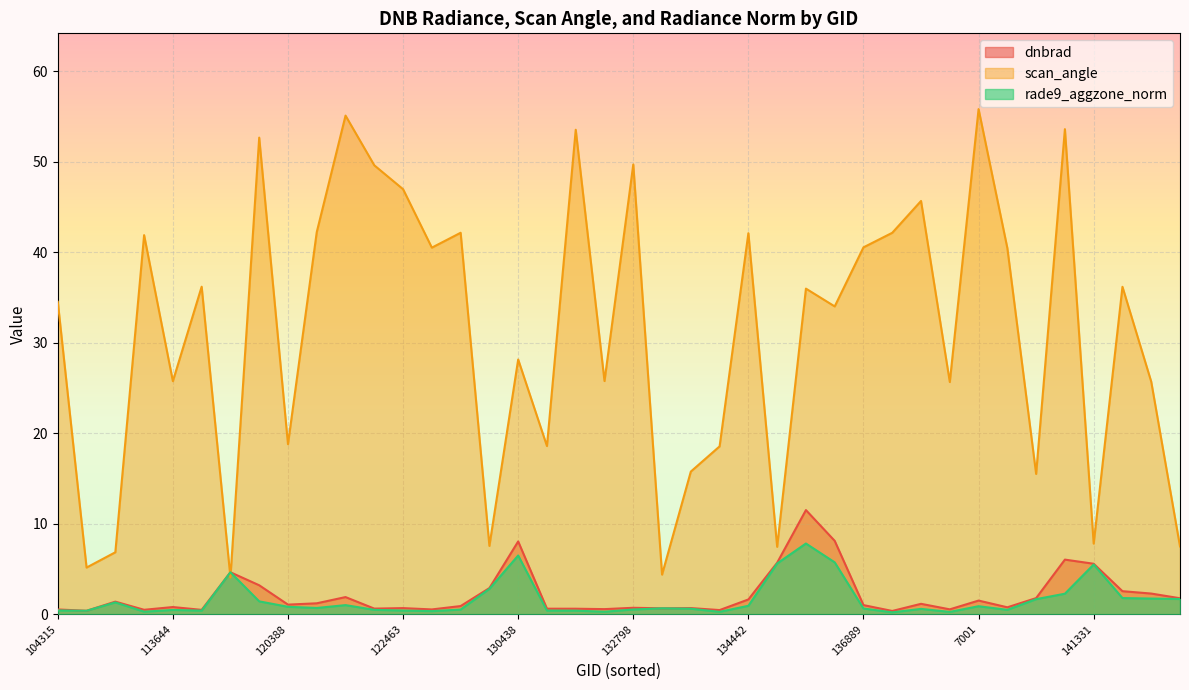

The value of scan_angle at 137852 is 76.5. True or false?

False